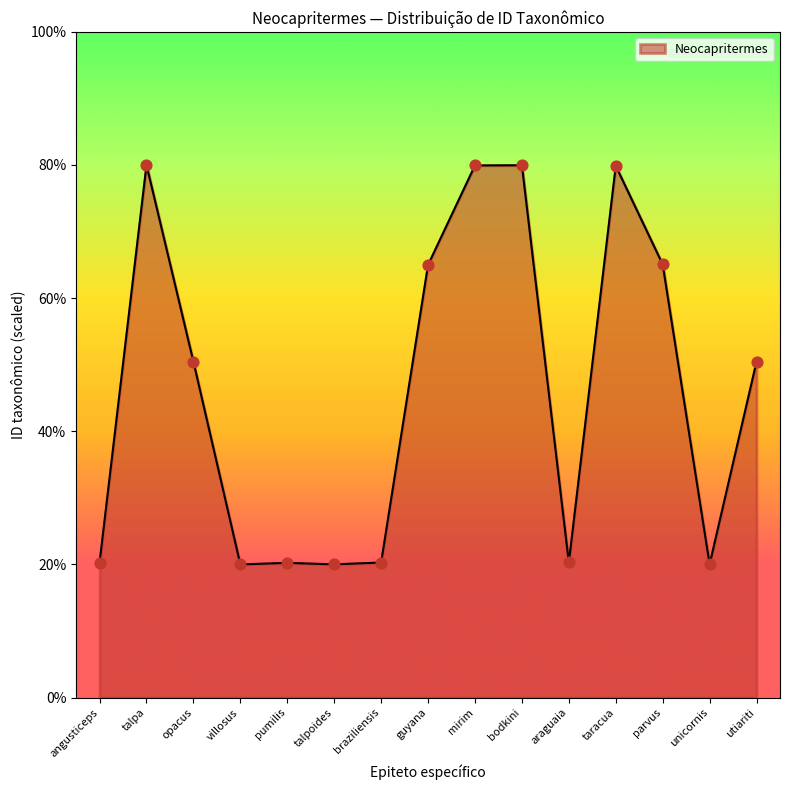

Between utiariti and braziliensis, which is larger?

utiariti